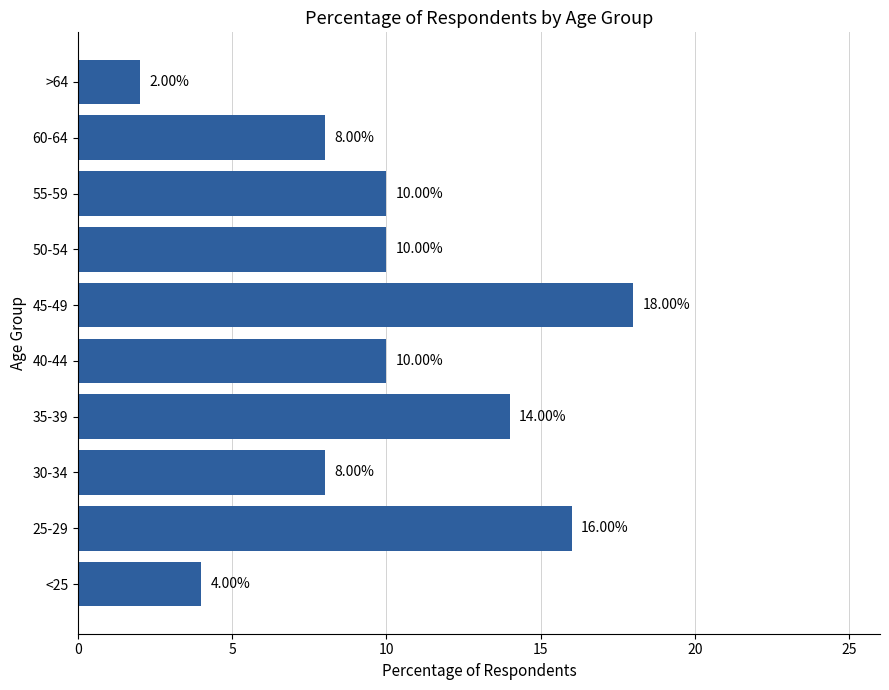

Count the number of data series in this chart.

1